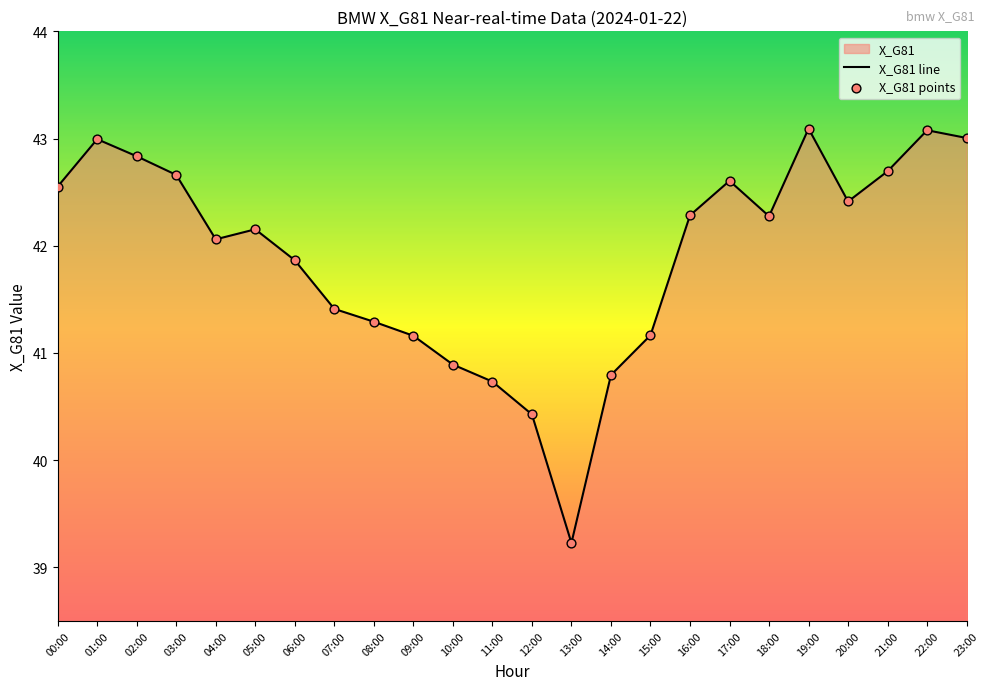

Which series has the largest Y range (max minus min)?

X_G81 line